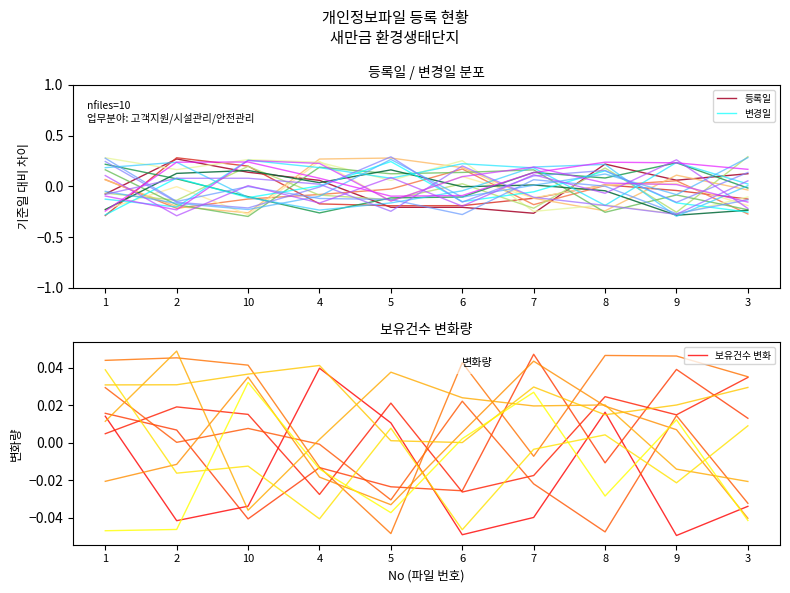

What position from the left is 6?

6